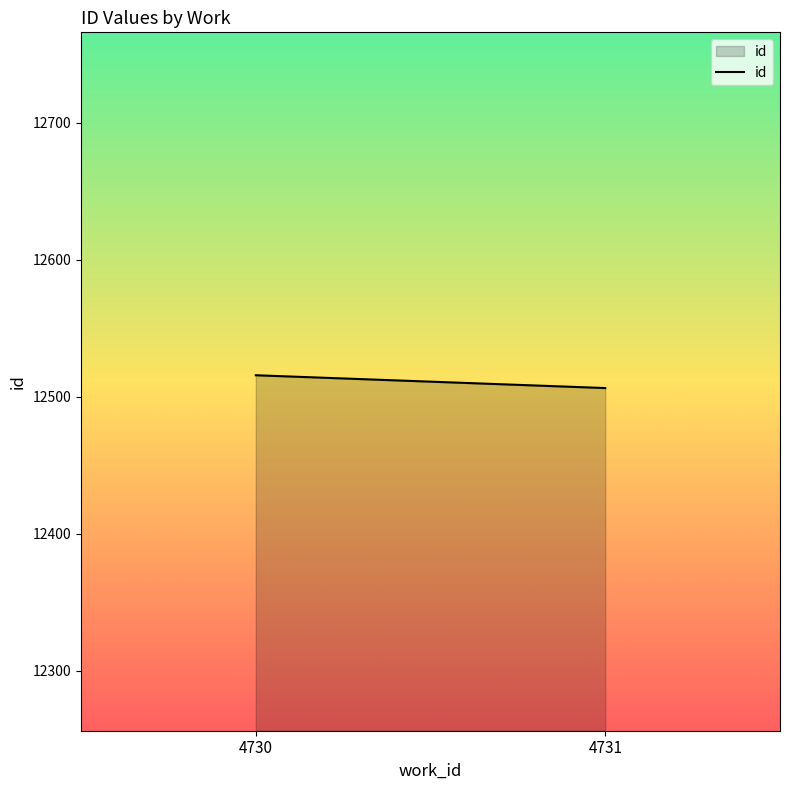

List the labels in order of value, smallest first.

4731, 4730